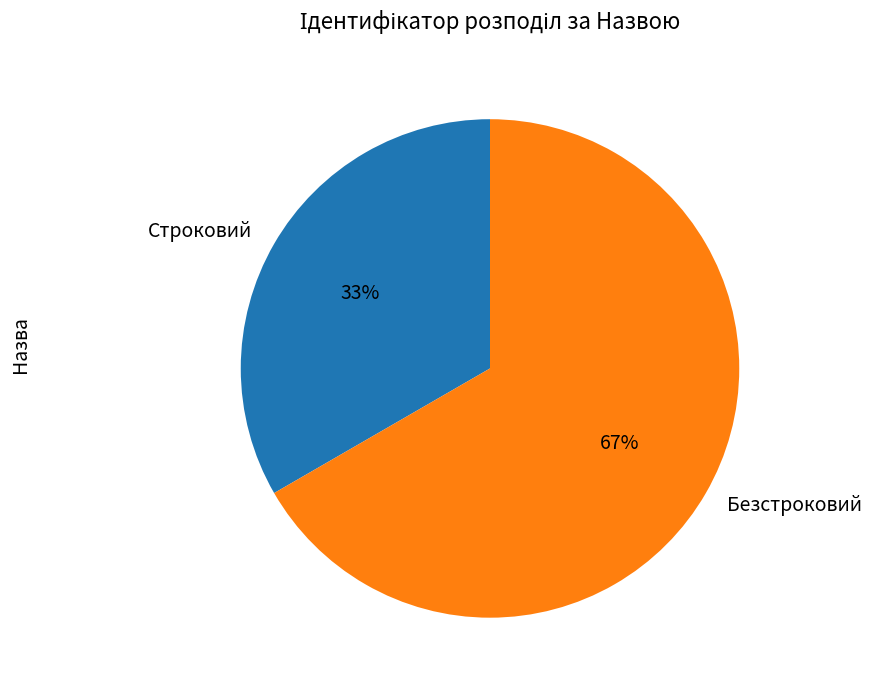

Do Строковий and Безстроковий together represent more than half of the pie?

Yes